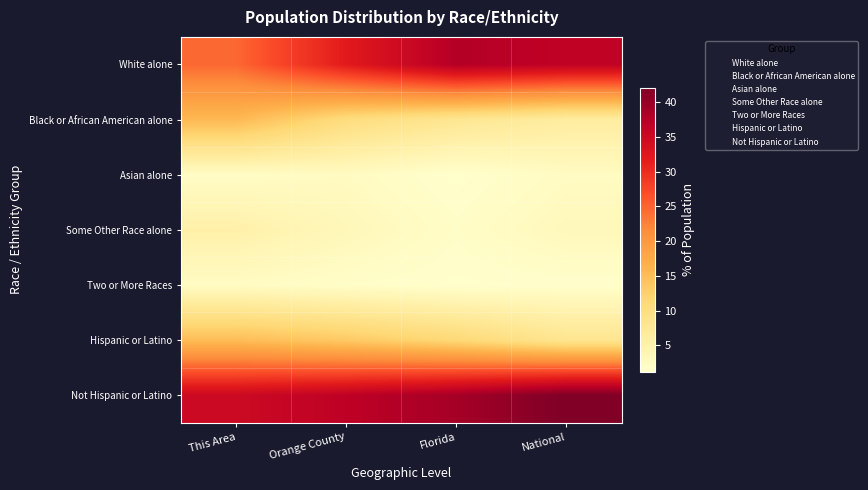

Reading left to right, what are all the values shown in this chart?

White alone: This Area=24.6	Orange County=31.9	Florida=37.6	National=36.4
Black or African American alone: This Area=15.7	Orange County=10.4	Florida=8.0	National=6.3
Asian alone: This Area=2.0	Orange County=2.5	Florida=1.2	National=2.4
Some Other Race alone: This Area=5.2	Orange County=3.4	Florida=1.8	National=3.1
Two or More Races: This Area=2.3	Orange County=1.7	Florida=1.3	National=1.5
Hispanic or Latino: This Area=15.1	Orange County=13.5	Florida=11.3	National=8.2
Not Hispanic or Latino: This Area=35.0	Orange County=36.6	Florida=38.9	National=42.1